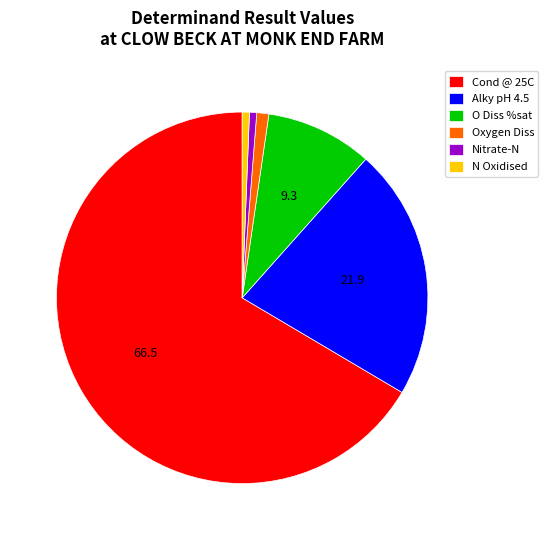

The Alky pH 4.5 slice represents 16% of the pie. True or false?

False